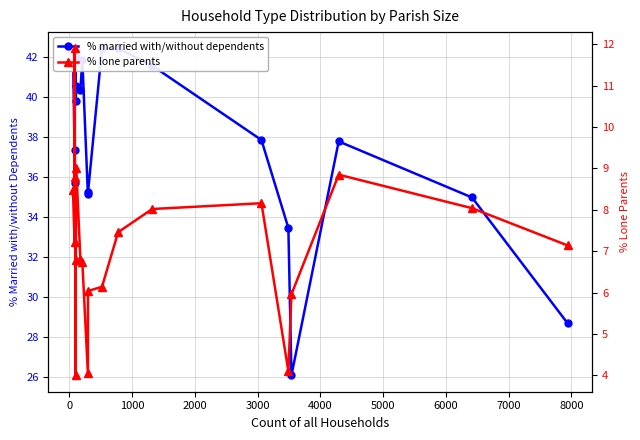

Which series has the largest total across all categories?

% married with/without dependents